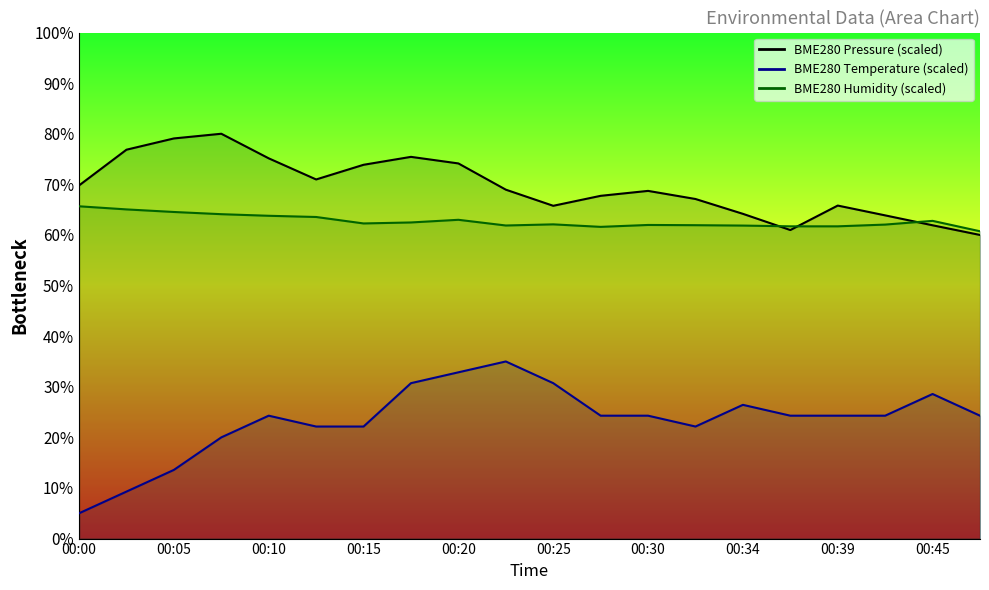

How many data points in BME280_humidity are less than 62?

8